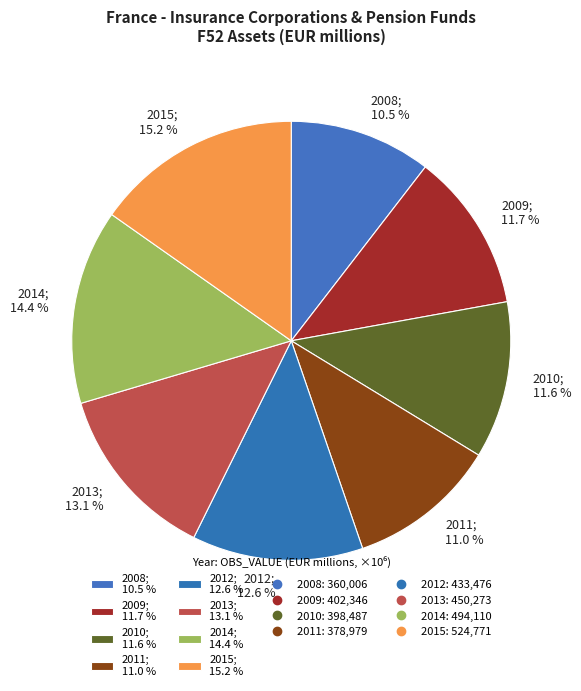

Which has a higher value, 2014; 14.4 % or 2010; 11.6 %?

2014; 14.4 %